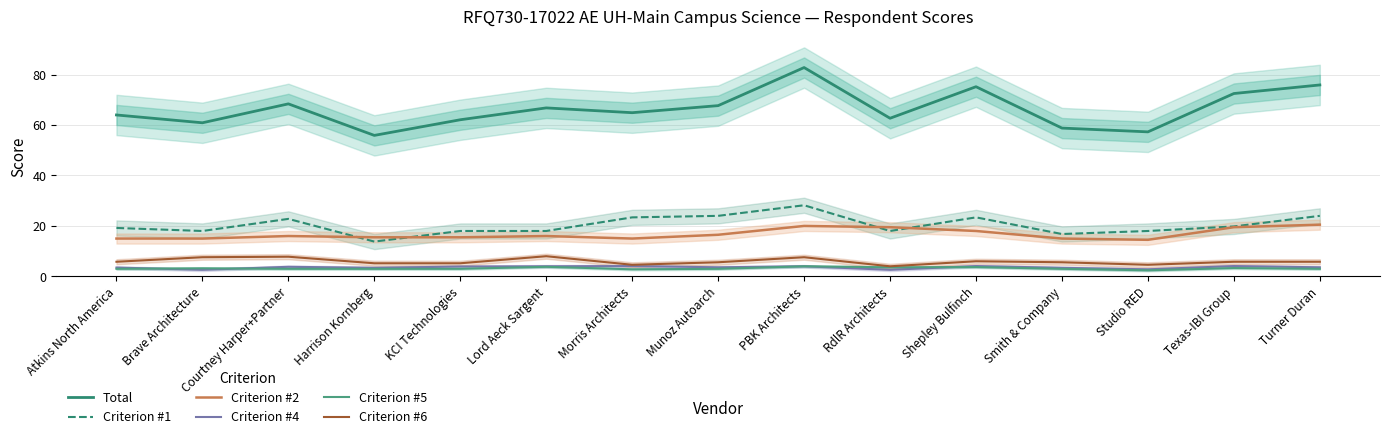

True or false: Criterion #6 and Criterion #2 cross at least once.

False